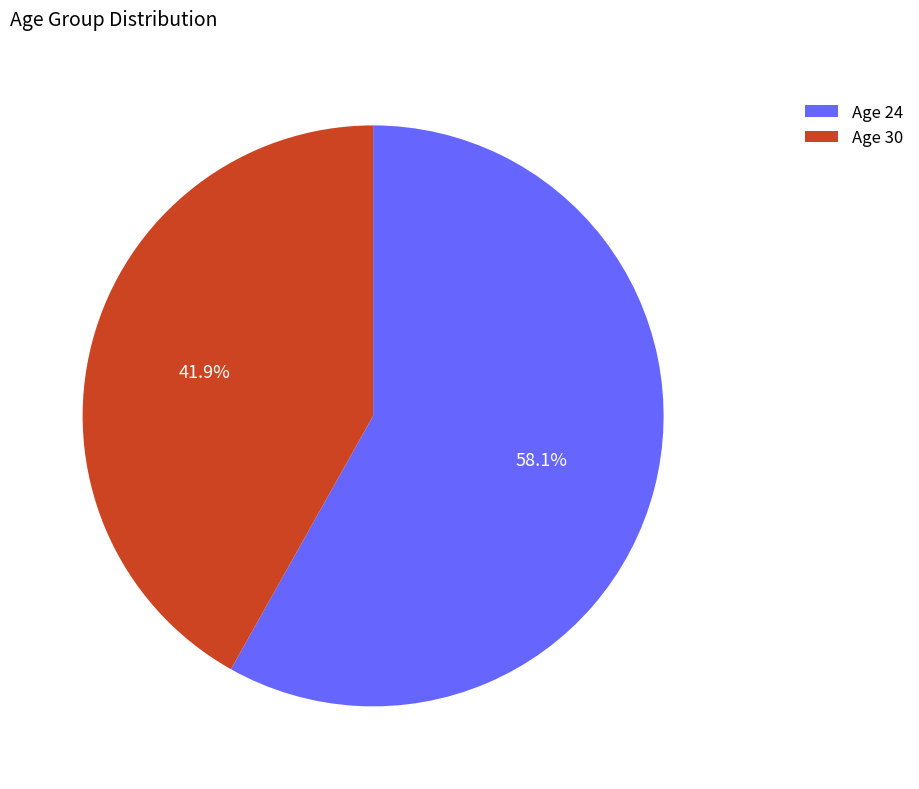

What percentage is NOT represented by Age 24?

41.9%